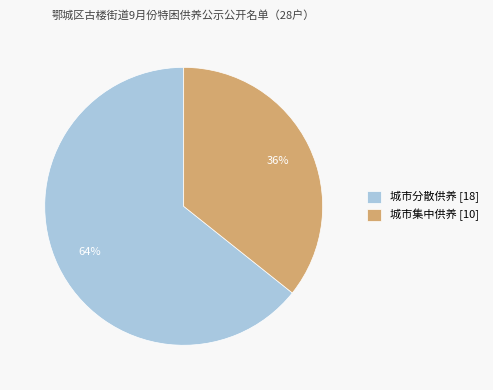

Is the sum of 城市分散供养 and 城市集中供养 greater than half?

Yes